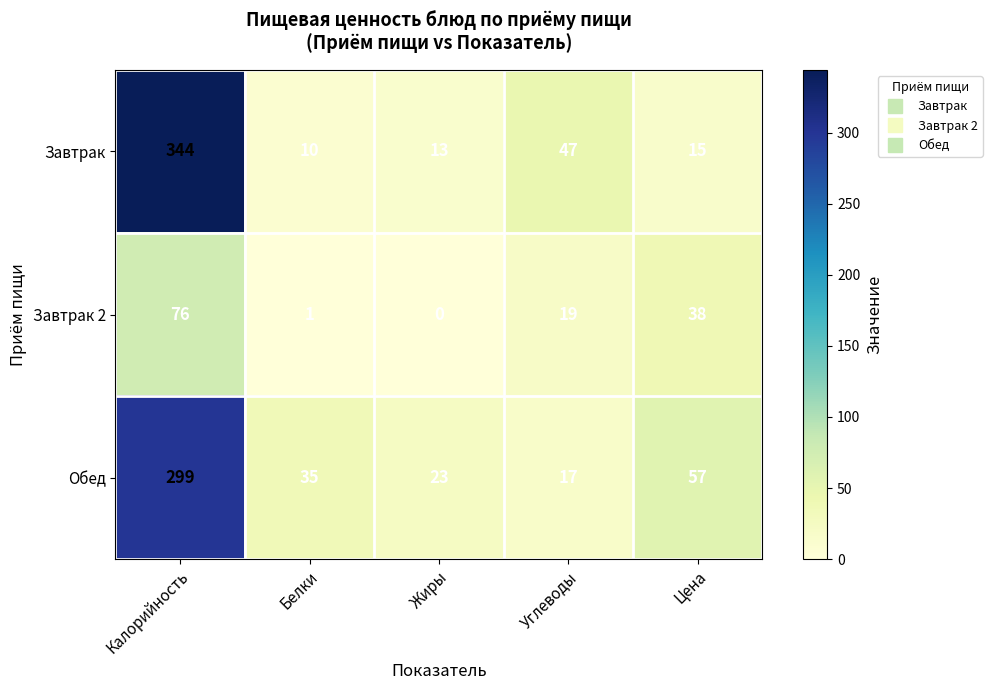

Reading left to right, what are all the values shown in this chart?

Завтрак: 344	10	13	47	15
Завтрак 2: 76	1	0	19	38
Обед: 299	35	23	17	57